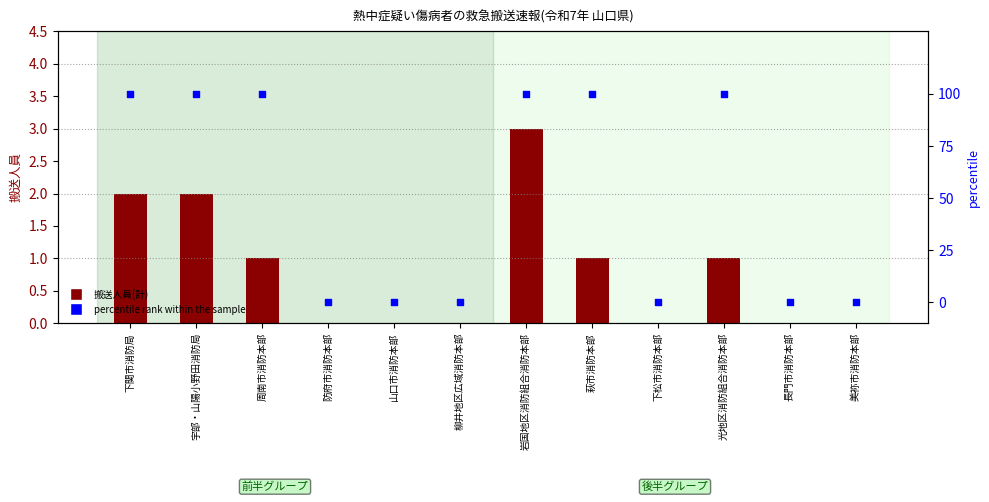

Which series contains the highest Y value?

percentile rank within the sample